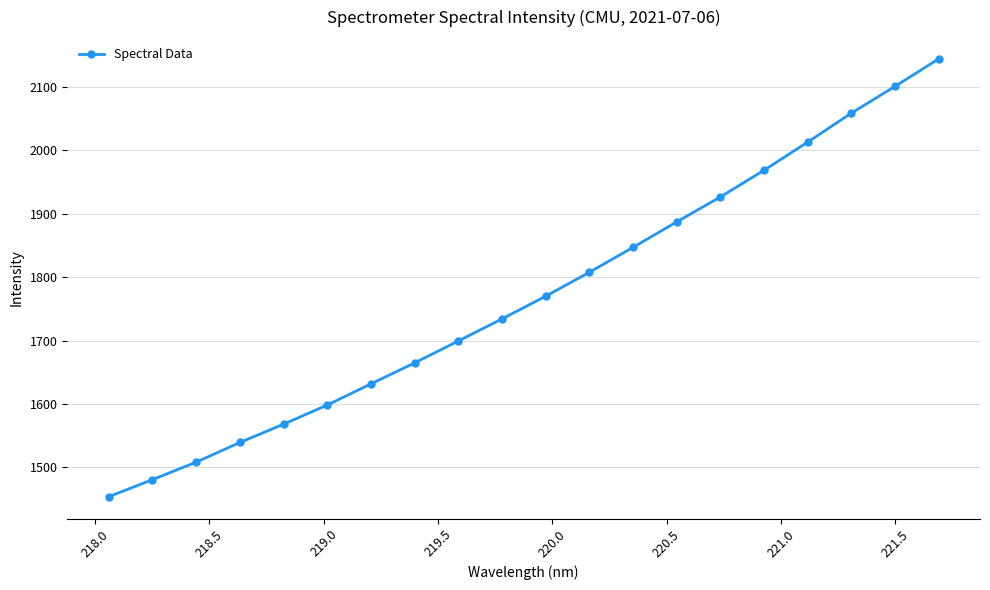

What is the maximum value shown in the chart?

2143.8